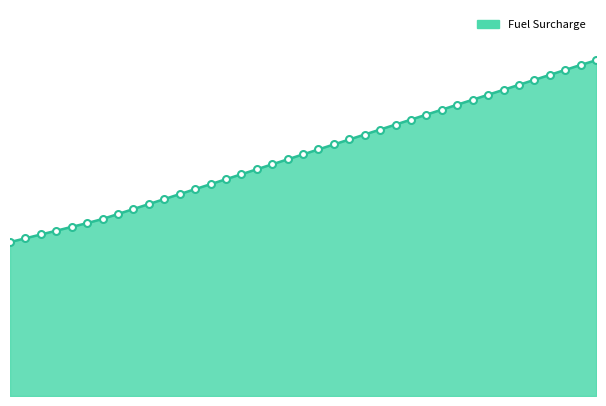

Does the chart have visible grid lines?

No